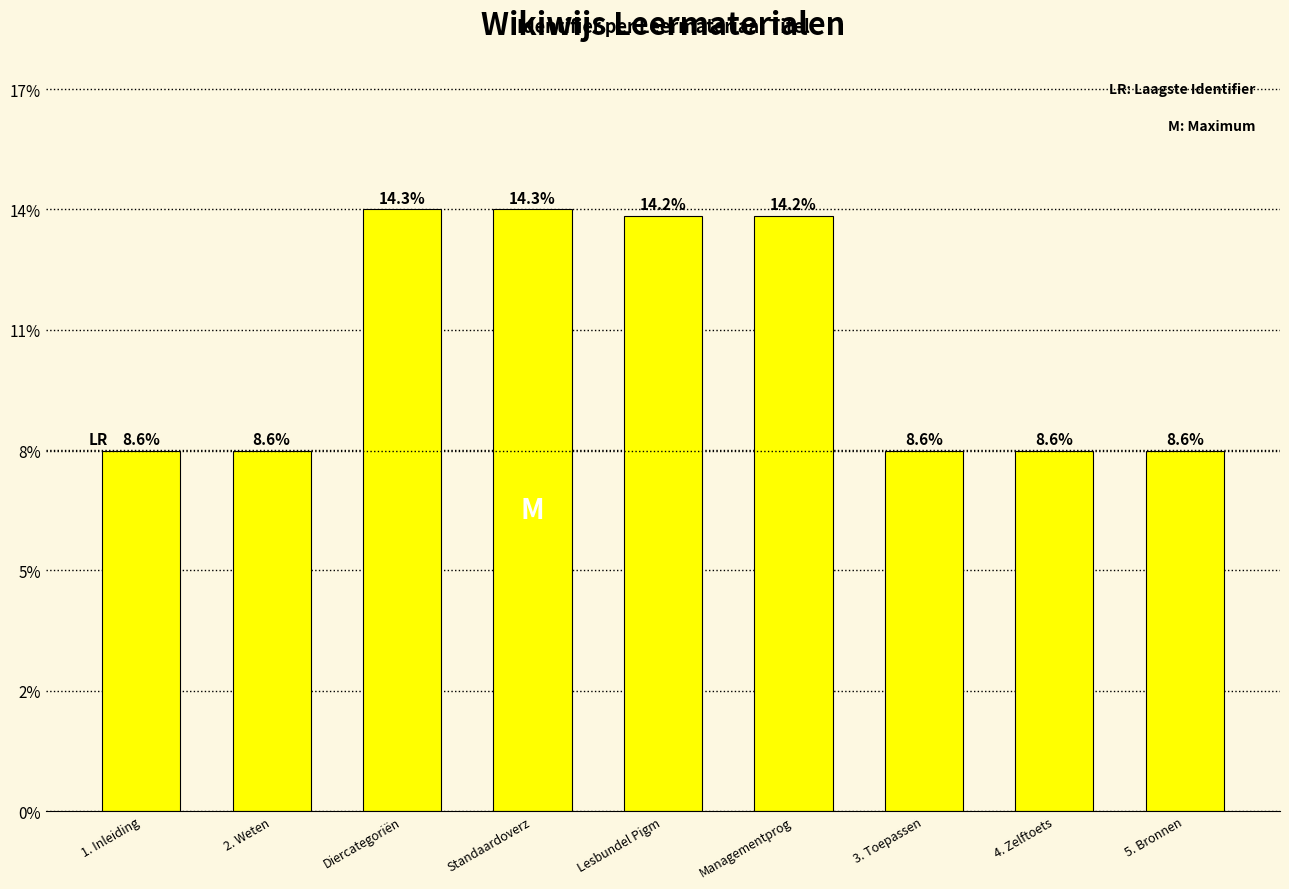

At which label does the data first exceed 2941030?

Diercategoriën